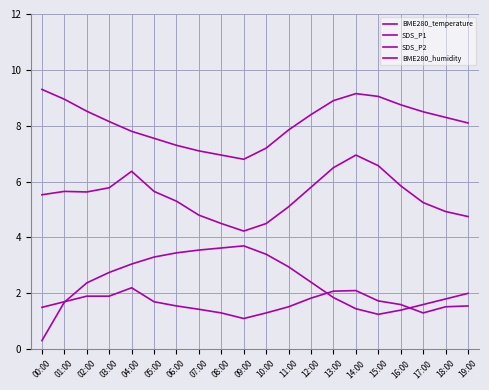

What is the greatest value displayed?

9.3